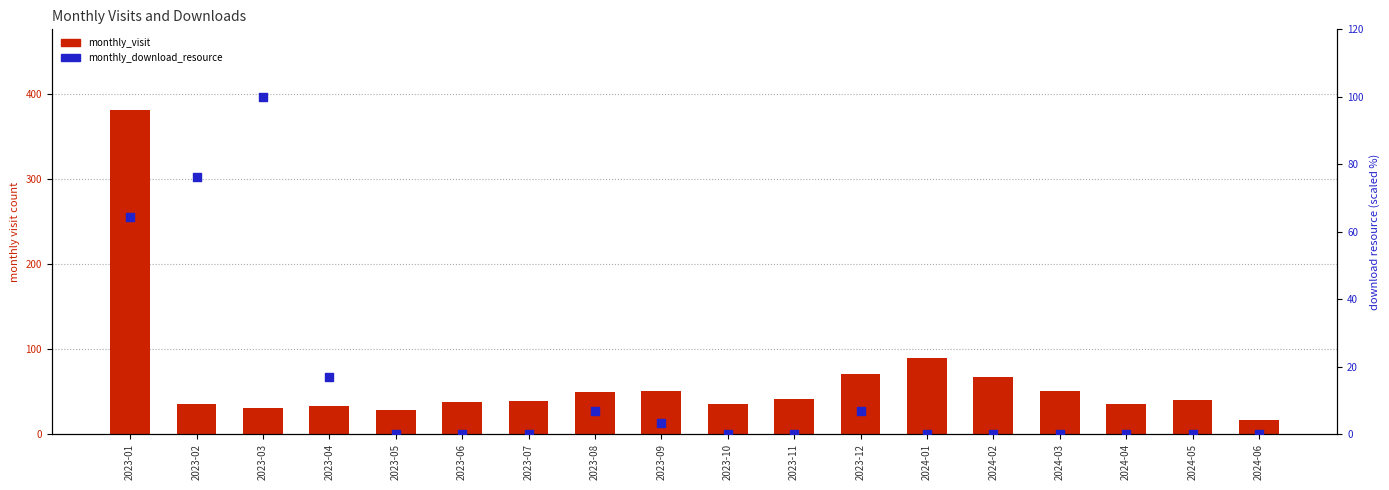

Which series has the largest Y range (max minus min)?

monthly_visit